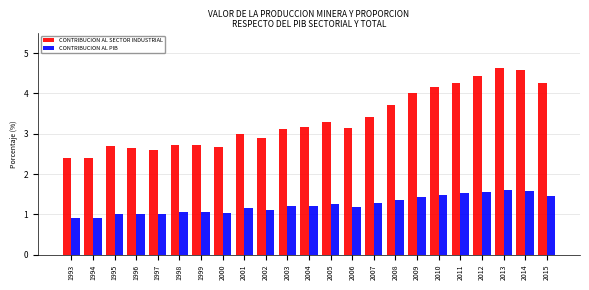

List the series in order of their peak value, lowest first.

CONTRIBUCION AL PIB, CONTRIBUCION AL SECTOR INDUSTRIAL